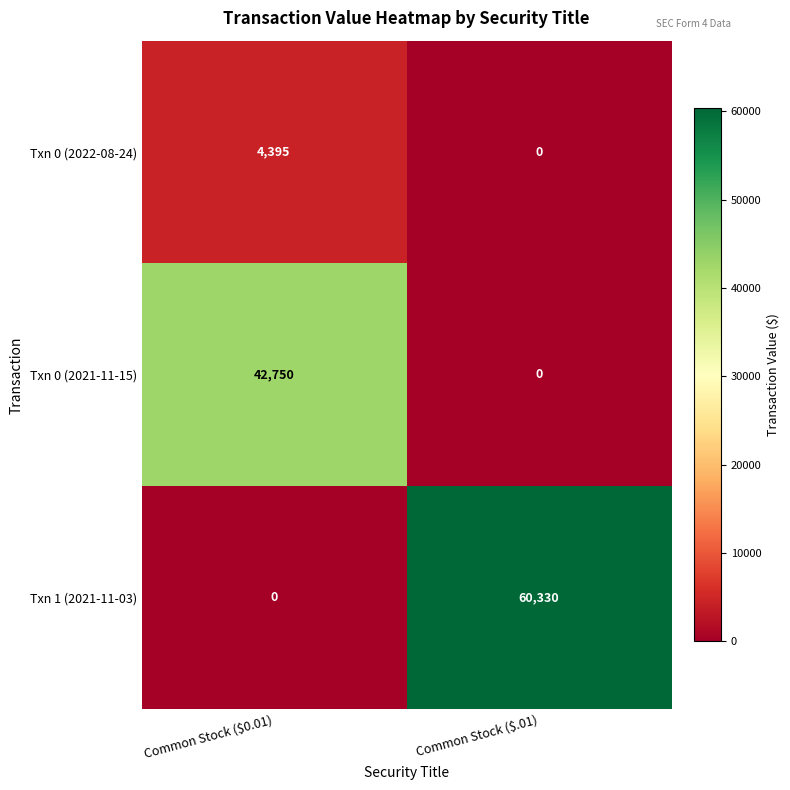

How many data points does each series have?

2